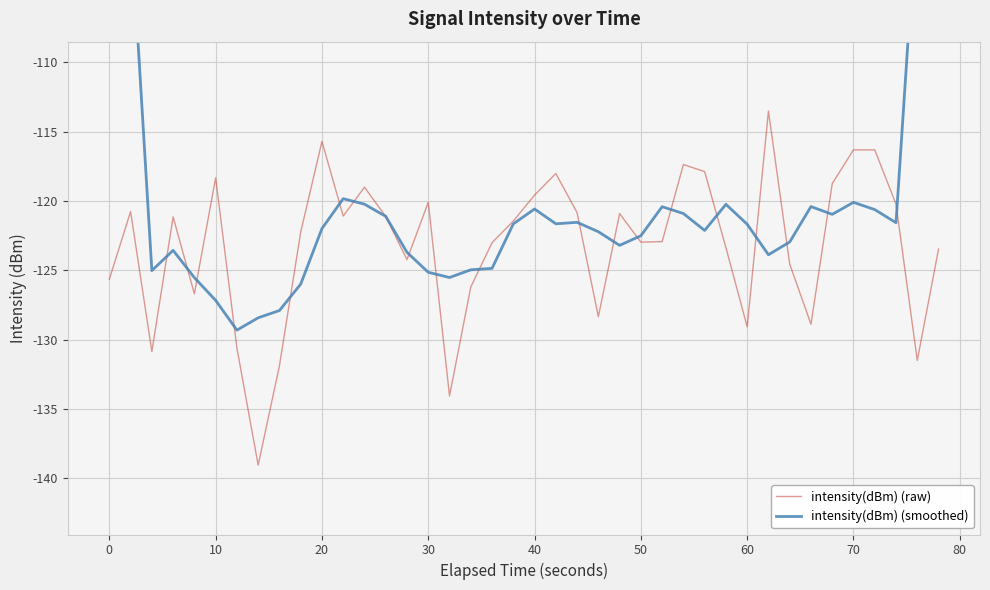

The value of intensity(dBm) (raw) at 60 is -129.1. True or false?

True